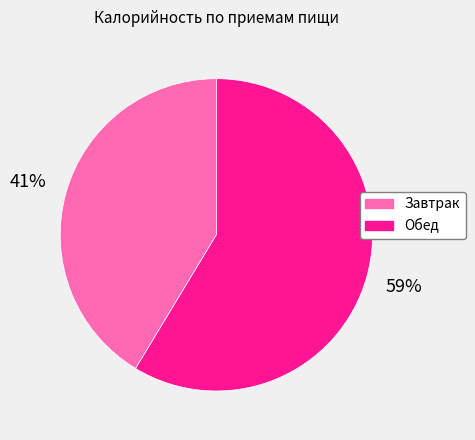

To the nearest percent, what is the combined percentage of Завтрак and Обед?

100%